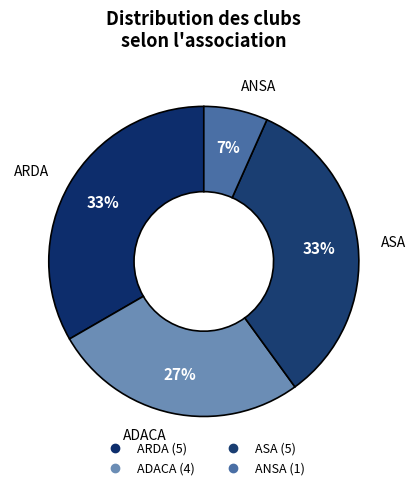

Combined, what portion of the pie is ASA and ANSA?

40.0%